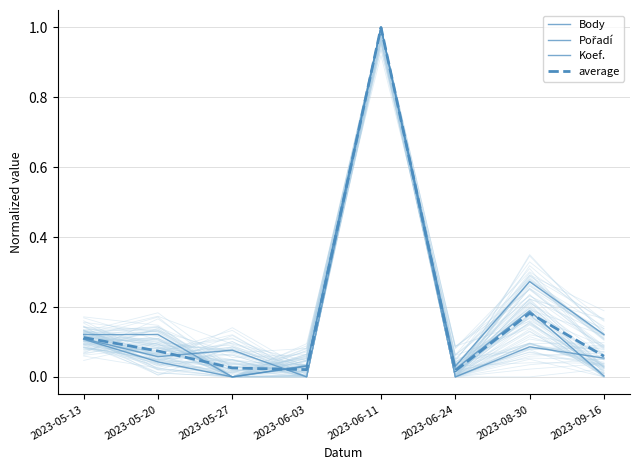

What is the value of the Pořadí point at the 5th from the left?

1.0